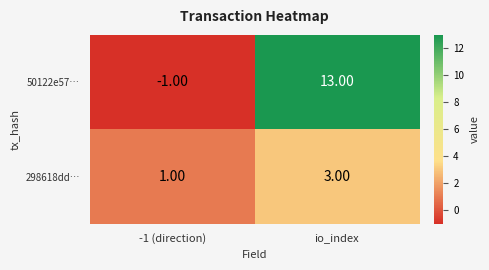

At -1 (direction), list the series in order from largest to smallest.

298618dd…, 50122e57…